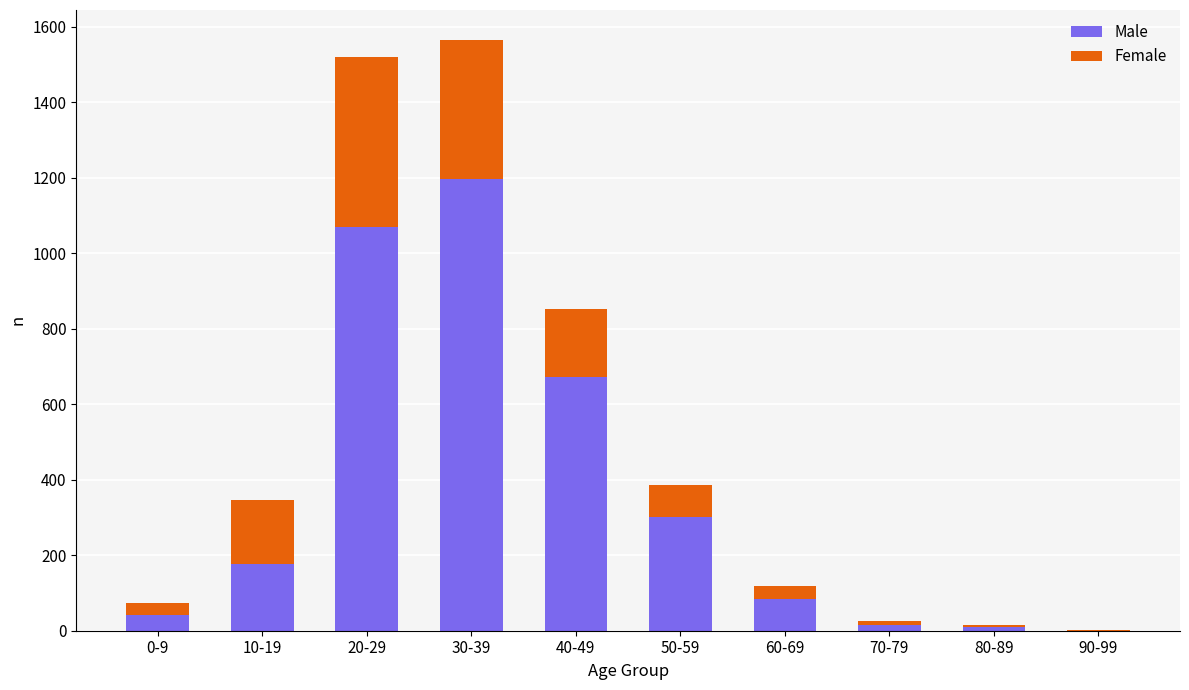

Is it true that Male equals 11 at 80-89?

True